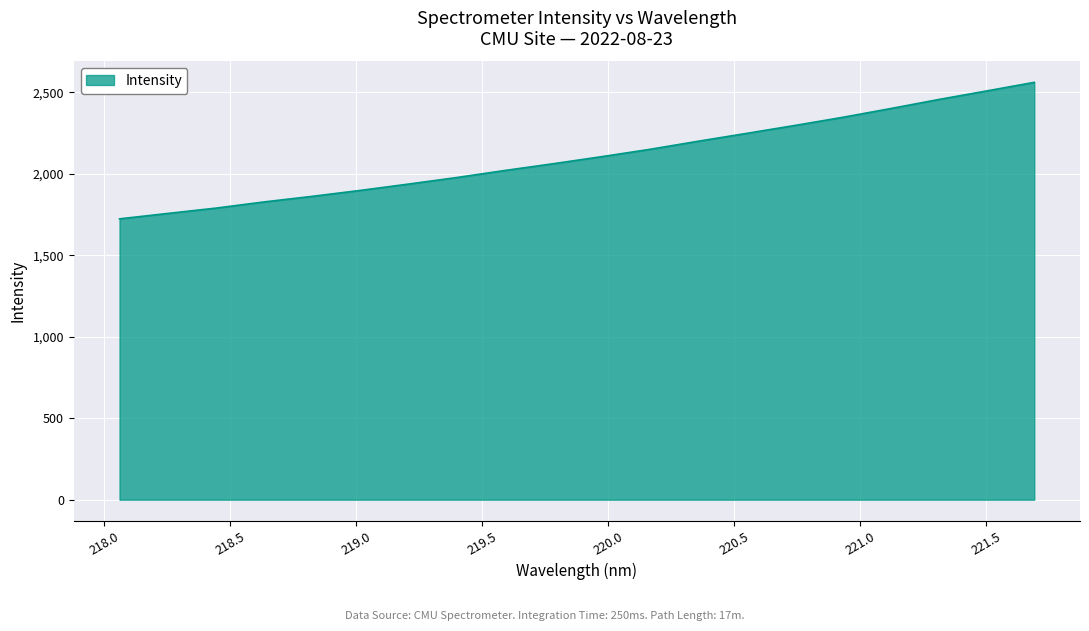

What is the sum of all values?

42135.5